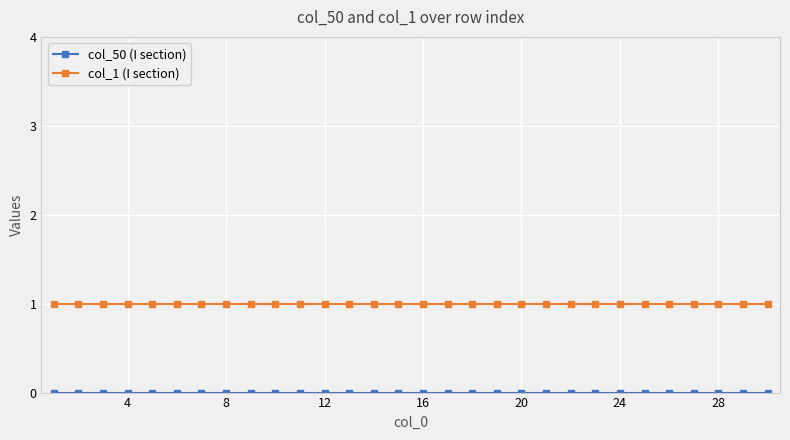

Which series has the largest total across all categories?

col_1 (I section)